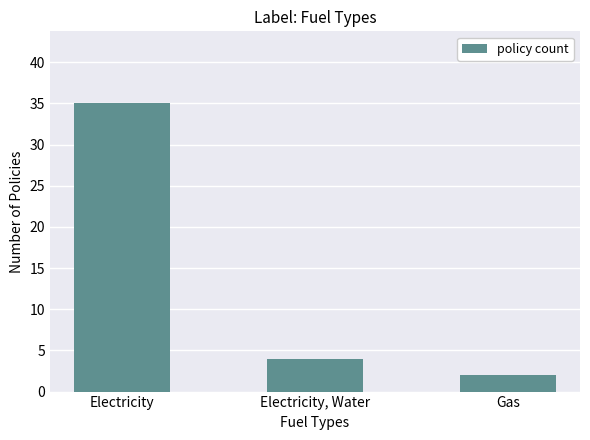

What is the change in value from Electricity to Gas?

-33